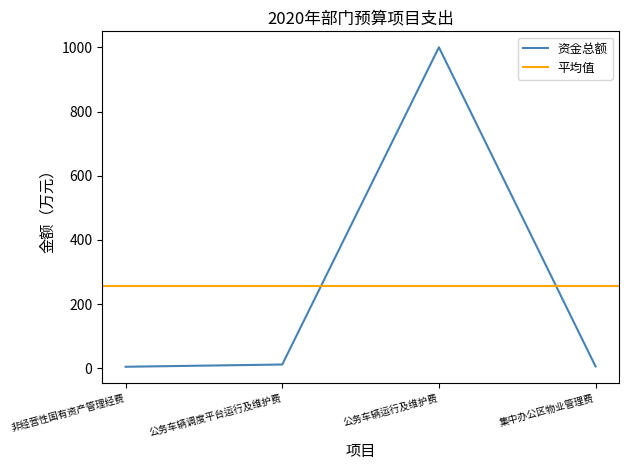

Is it true that the value at 非经营性国有资产管理经费 is 8?

False